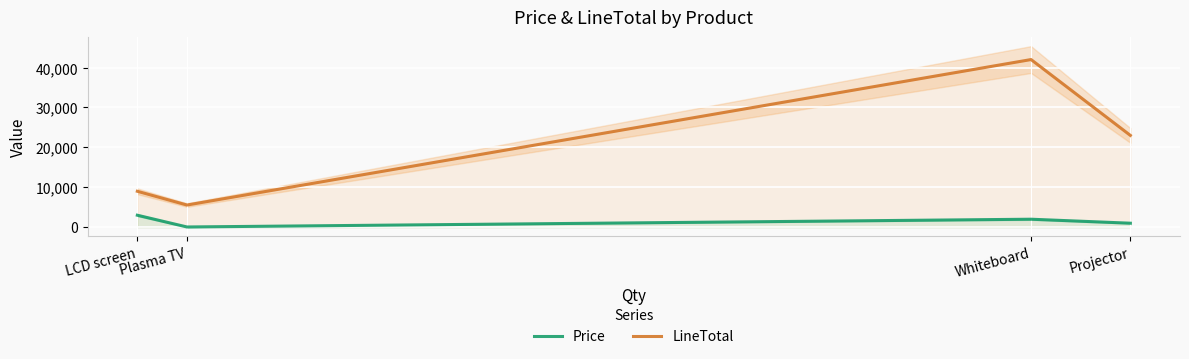

What is the difference between the second highest and minimum values in the LineTotal series?

17445.5